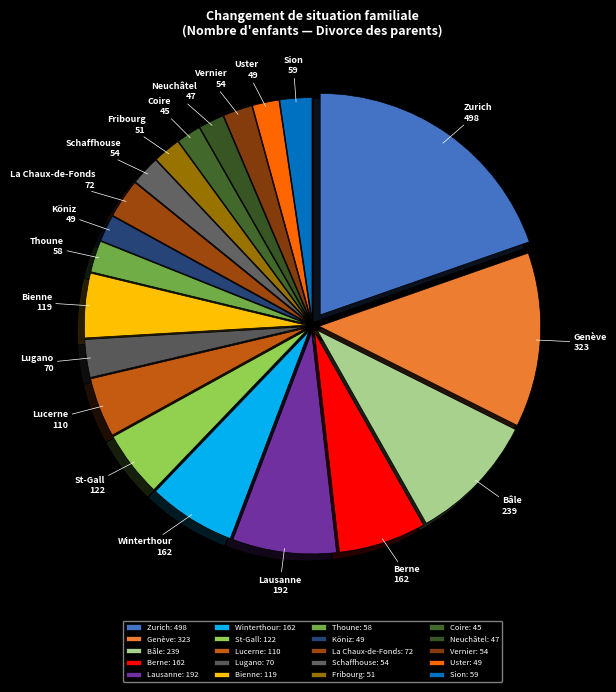

Count the number of slices in the pie.

20